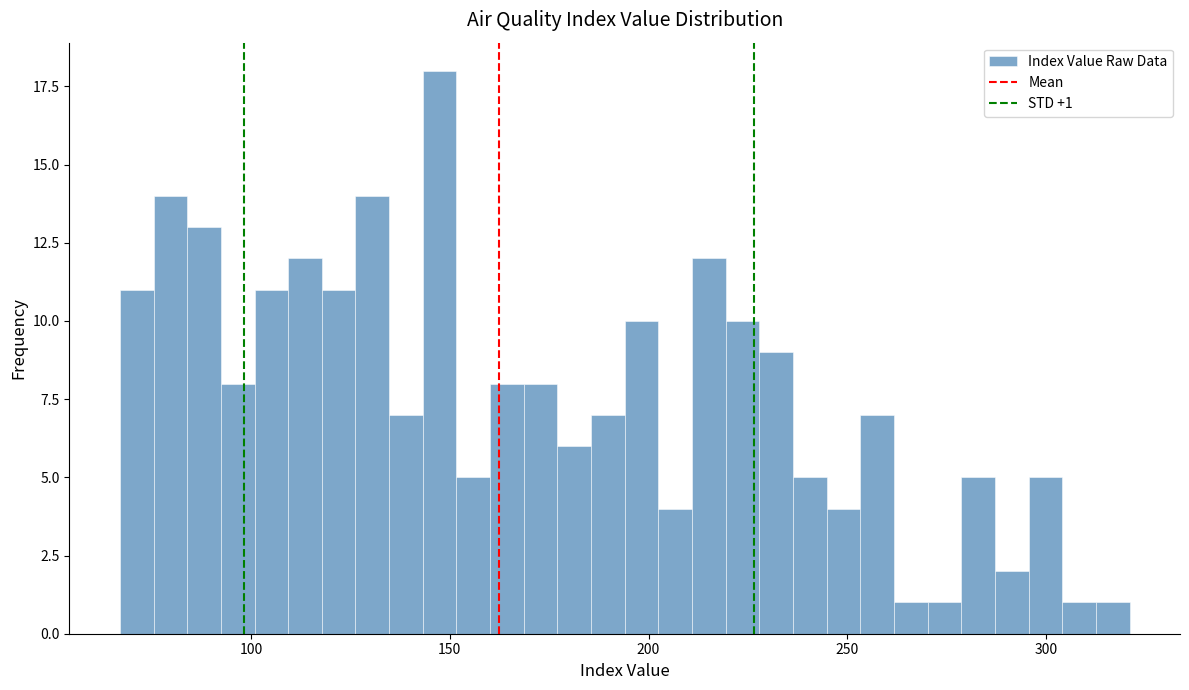

Read against the x-axis, roughly where is the centre of the tallest bar?

145